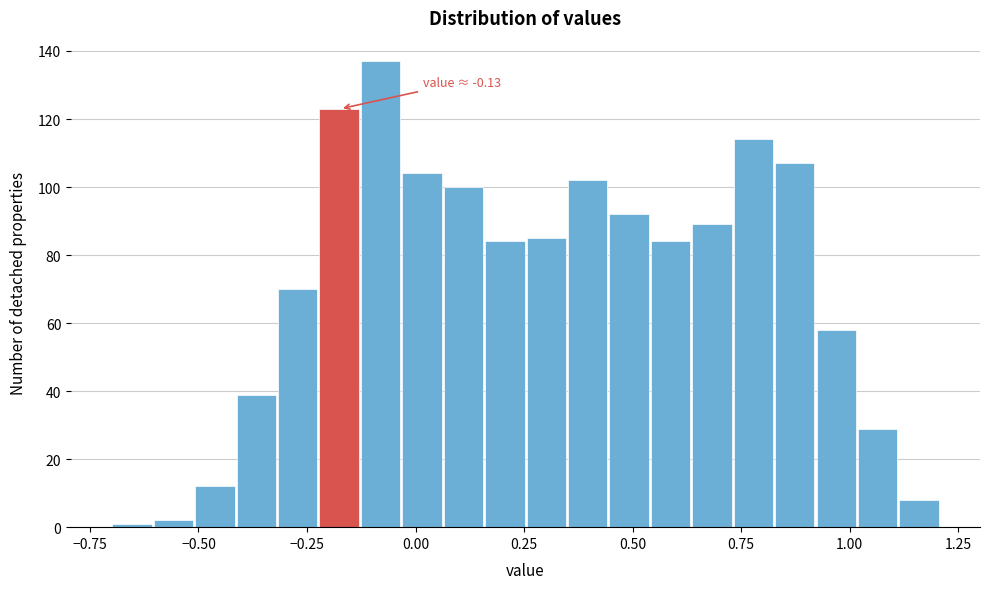

Around what value on the x-axis is the tallest bar? Give the approximate position of its centre, as read against the axis.

-0.10